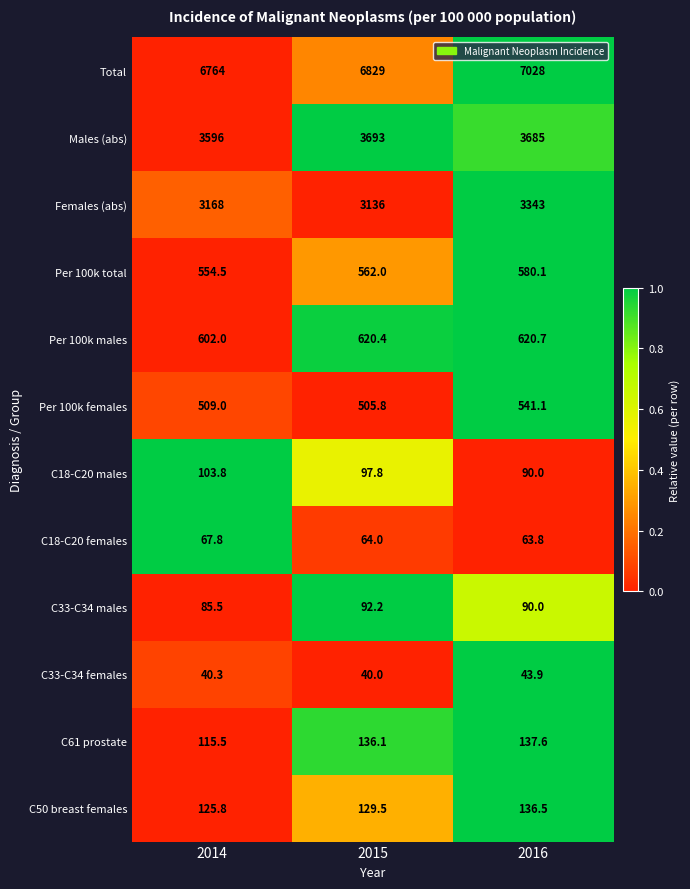

True or false: Per 100k females has a value of 764.0 at 2015.

False